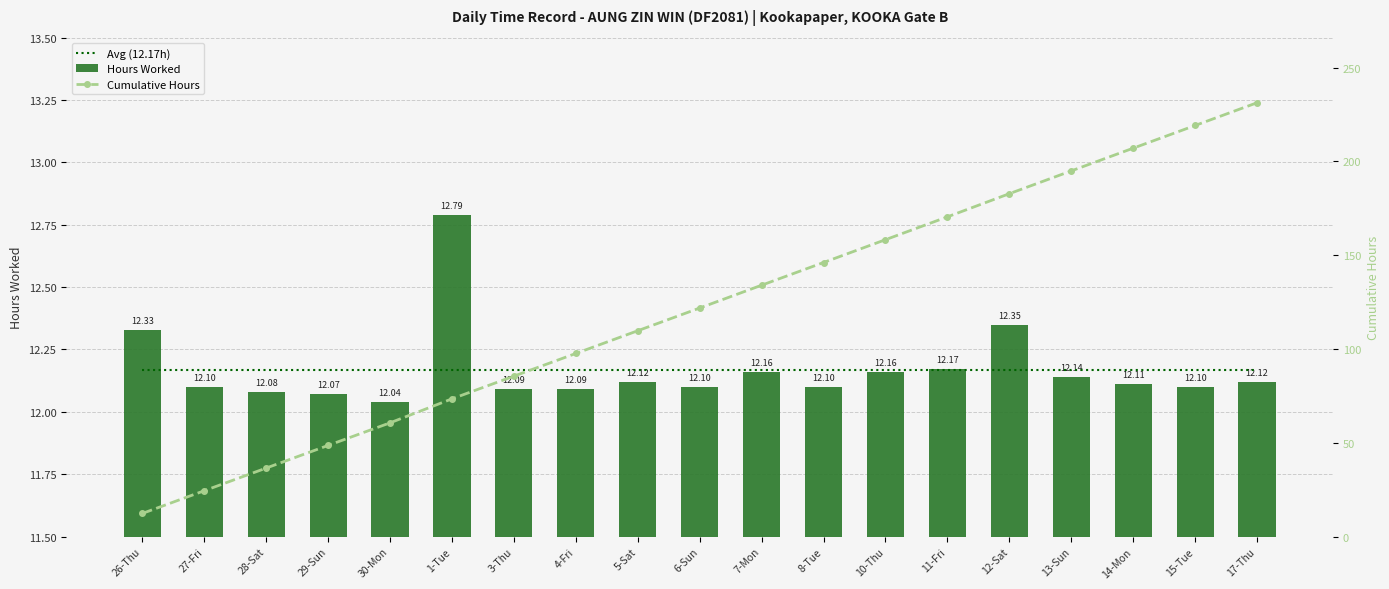

Reading left to right, what are all the values shown in this chart?

Avg (12.17h): 12.2	12.2	12.2	12.2	12.2	12.2	12.2	12.2	12.2	12.2	12.2	12.2	12.2	12.2	12.2	12.2	12.2	12.2	12.2
Hours Worked: 12.3	12.1	12.1	12.1	12.0	12.8	12.1	12.1	12.1	12.1	12.2	12.1	12.2	12.2	12.3	12.1	12.1	12.1	12.1
Cumulative Hours: 12.3	24.4	36.5	48.6	60.6	73.4	85.5	97.6	109.7	121.8	134.0	146.1	158.2	170.4	182.7	194.9	207.0	219.1	231.2